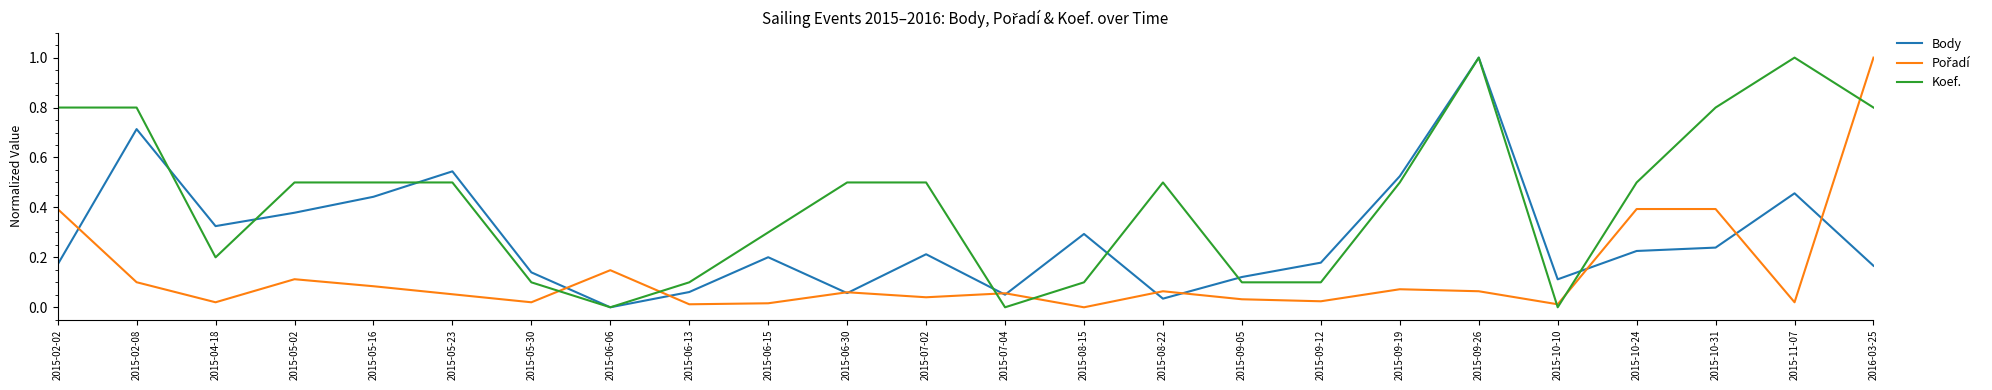

True or false: Koef. has a value of 0.2 at 2015-06-30.

False